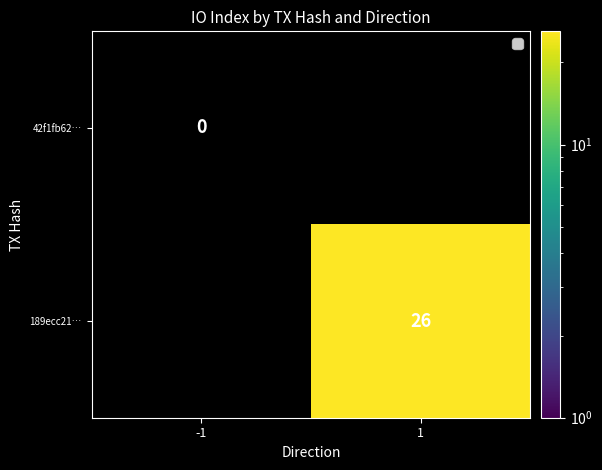

The value of 189ecc21… at 1 is 11. True or false?

False